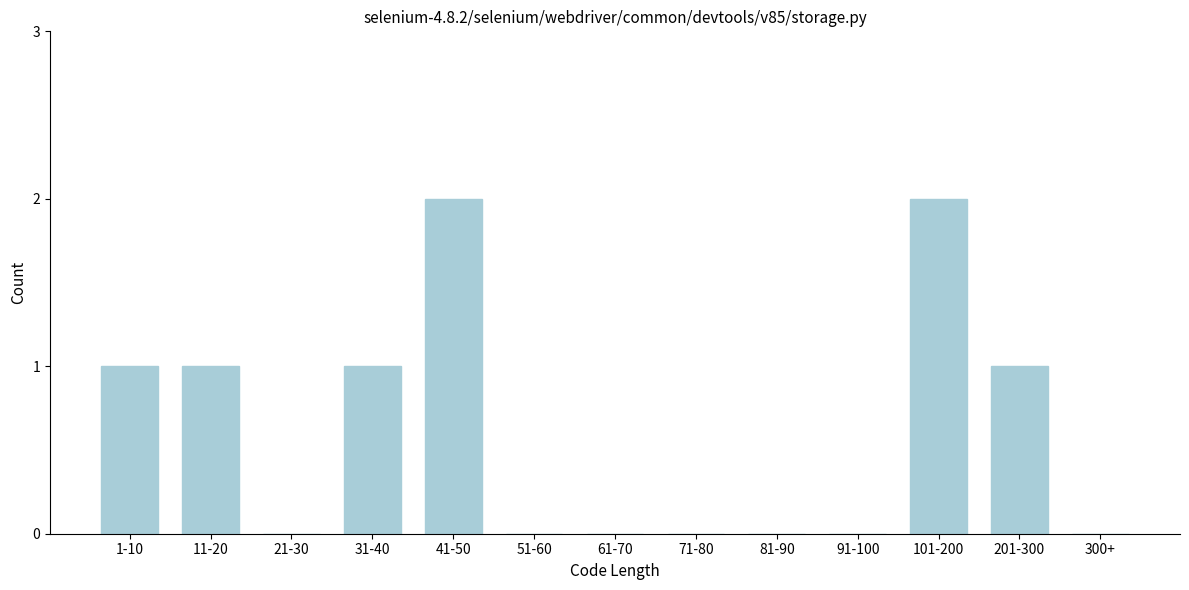

Reading left to right, list all the values displayed in this chart.

1-10=1	11-20=1	21-30=0	31-40=1	41-50=2	51-60=0	61-70=0	71-80=0	81-90=0	91-100=0	101-200=2	201-300=1	300+=0